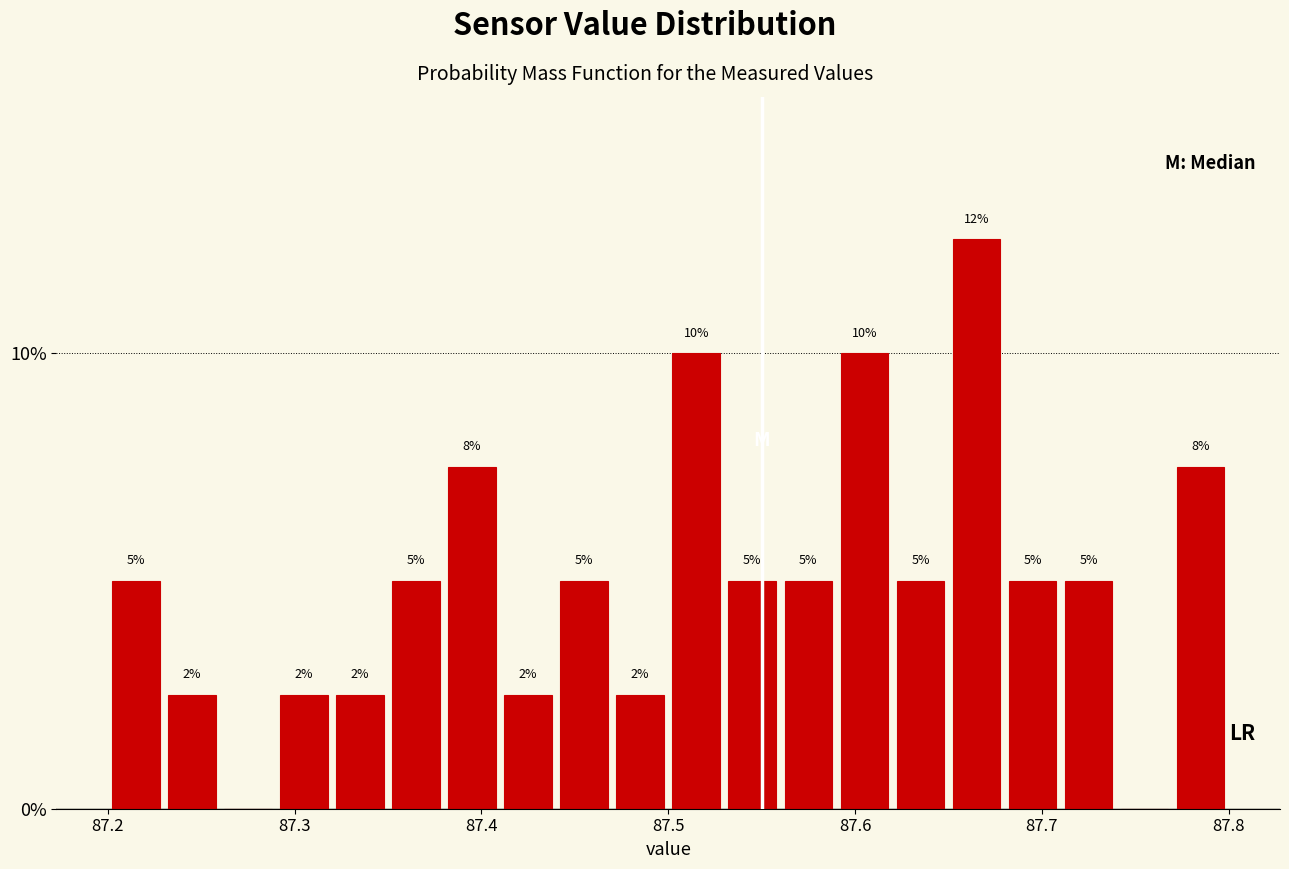

Around what value on the x-axis is the tallest bar? Give the approximate position of its centre, as read against the axis.

87.67